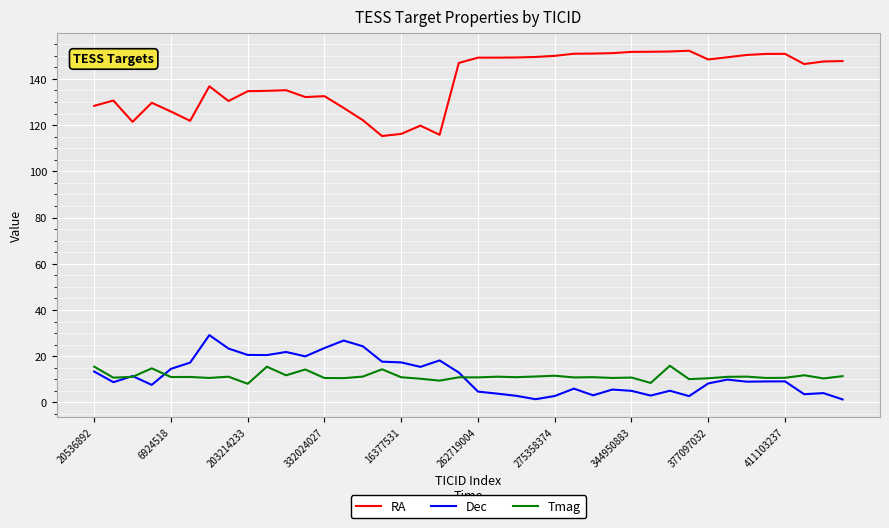

List the series in order of their peak value, highest first.

RA, Dec, Tmag